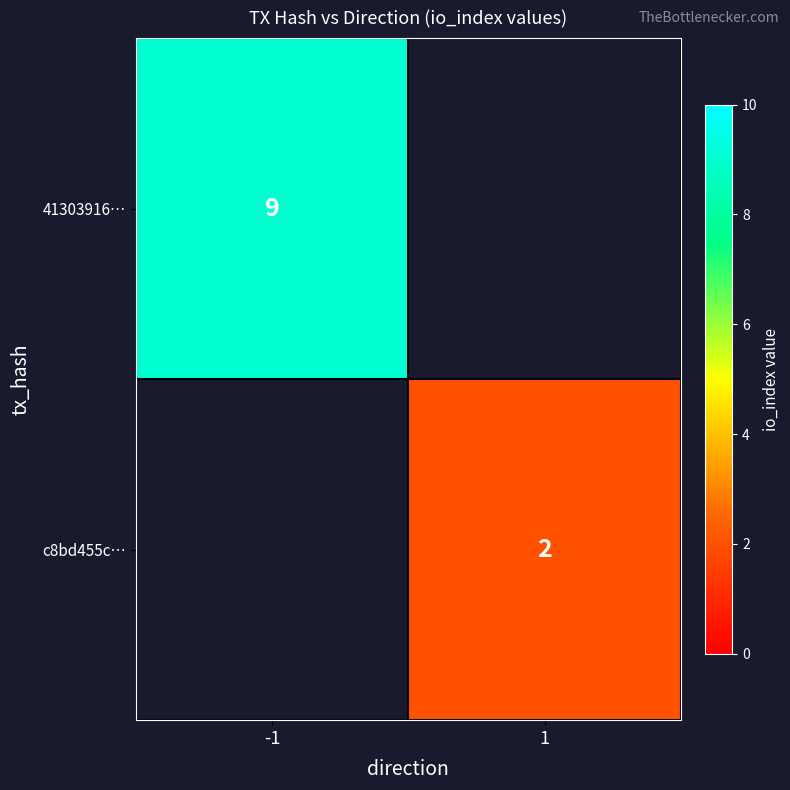

The 41303916… series shows 2.8 at -1. True or false?

False